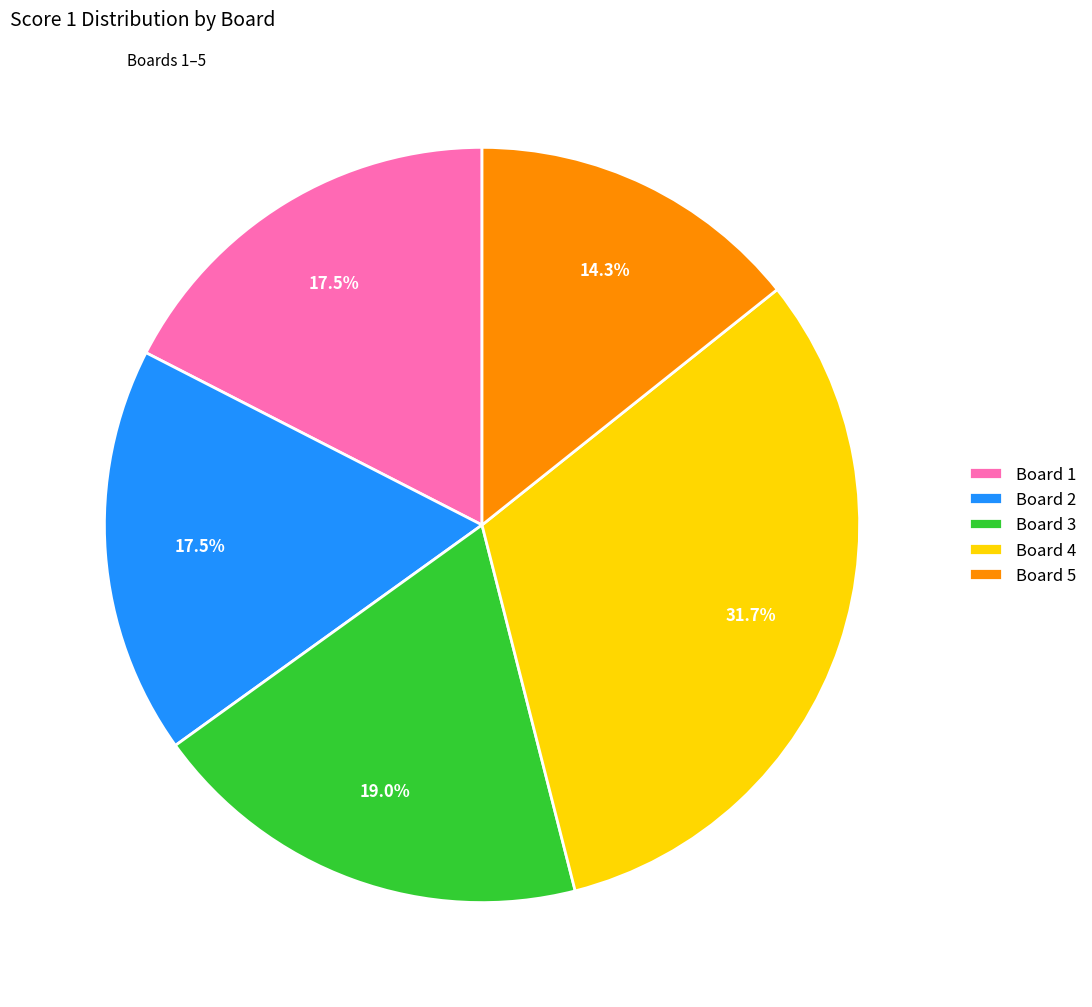

What is the largest slice in the pie chart?

Board 4